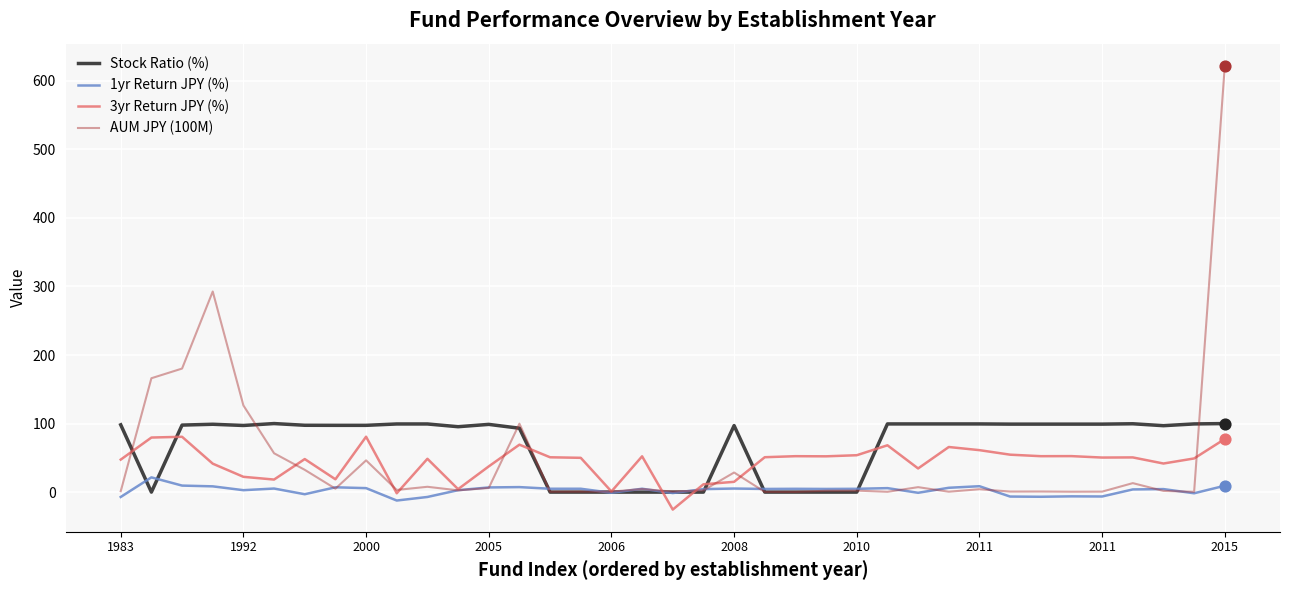

Which series has the largest range (max minus min)?

AUM JPY (100M)